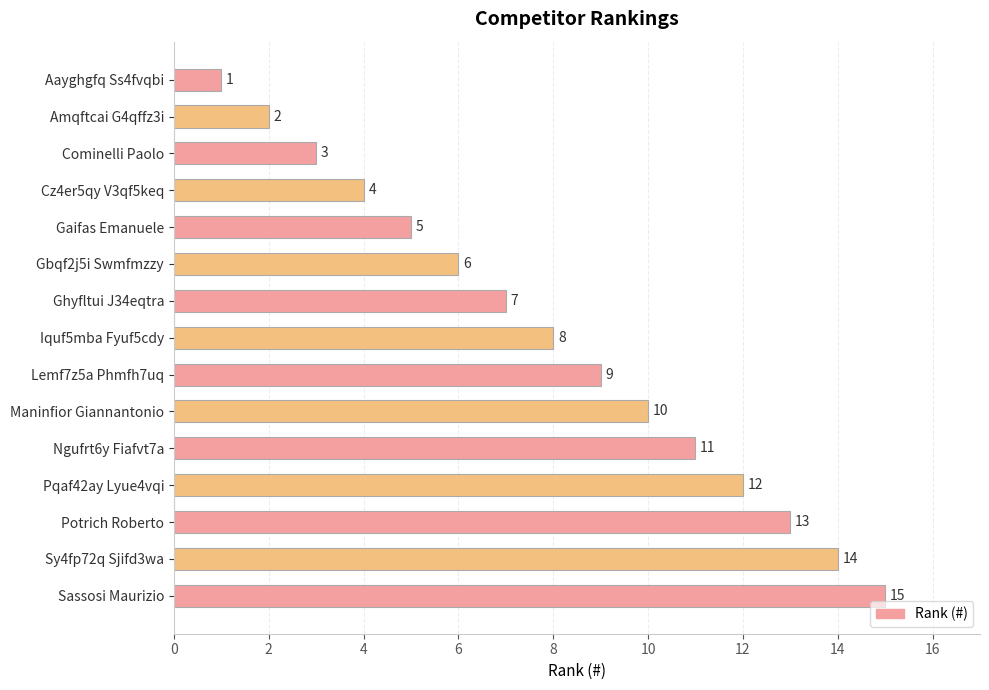

Are the bars grouped side by side (vs. stacked)?

No